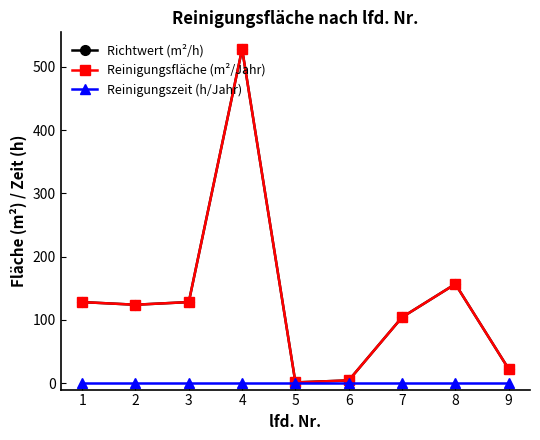

Is this an area chart (filled region under the line)?

No